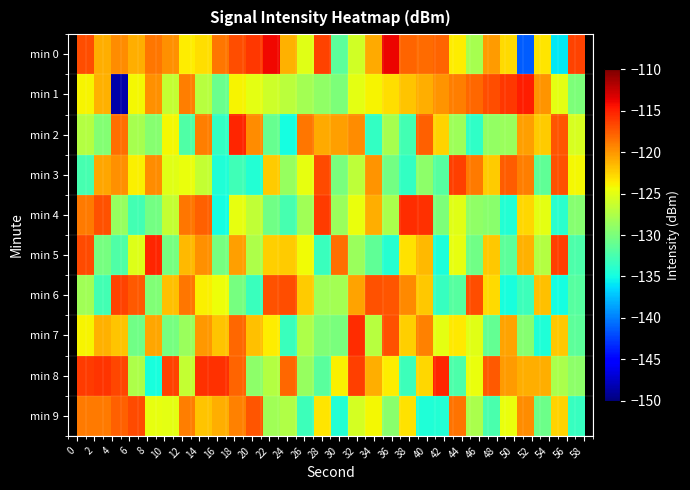

Reading left to right, transcribe all the data shown in this chart.

min 0: -117.0	-121.0	-119.6	-121.0	-118.7	-119.7	-123.7	-123.1	-118.7	-117.0	-115.9	-114.0	-121.2	-125.0	-116.5	-131.5	-125.9	-120.8	-113.8	-117.8	-118.3	-117.9	-123.6	-127.9	-120.2	-122.8	-141.4	-123.4	-135.9	-116.5
min 1: -124.0	-121.2	-148.5	-124.2	-119.8	-126.6	-119.0	-127.1	-130.8	-124.0	-125.0	-126.0	-127.0	-128.0	-129.0	-130.0	-125.0	-124.0	-123.0	-122.0	-121.0	-120.0	-119.0	-118.0	-117.0	-116.0	-115.0	-120.0	-125.0	-130.0
min 2: -127.2	-129.6	-118.4	-127.9	-129.4	-124.1	-132.2	-119.0	-133.5	-115.3	-119.6	-131.0	-134.9	-118.7	-120.9	-120.4	-119.6	-133.5	-127.8	-132.7	-117.7	-122.5	-128.4	-133.7	-128.8	-128.5	-120.4	-122.2	-117.3	-125.6
min 3: -132.6	-120.7	-119.8	-123.8	-119.6	-125.1	-124.5	-126.4	-134.5	-132.8	-134.4	-122.3	-128.7	-124.8	-116.8	-130.0	-126.8	-119.9	-130.4	-133.5	-129.2	-131.8	-116.4	-118.8	-122.3	-117.6	-118.9	-131.3	-117.1	-124.2
min 4: -118.9	-117.1	-128.6	-132.8	-130.4	-126.5	-118.6	-117.8	-134.9	-124.8	-126.7	-130.6	-132.6	-128.2	-116.1	-128.5	-124.6	-120.9	-127.7	-115.6	-115.8	-130.0	-125.1	-129.0	-129.3	-134.3	-122.8	-124.9	-134.0	-129.4
min 5: -116.8	-130.2	-132.1	-125.2	-115.3	-130.2	-121.6	-119.8	-130.2	-120.4	-127.6	-122.4	-122.3	-124.3	-133.2	-118.3	-128.6	-131.3	-134.2	-123.2	-121.4	-134.7	-124.8	-130.5	-122.1	-131.5	-121.2	-127.3	-116.3	-132.2
min 6: -128.2	-132.7	-116.5	-117.5	-129.8	-121.8	-118.7	-123.9	-124.4	-130.2	-133.1	-117.1	-117.0	-122.3	-128.2	-128.0	-120.5	-117.1	-117.3	-119.4	-122.2	-133.3	-131.8	-117.0	-122.9	-134.8	-133.0	-121.7	-134.9	-131.8
min 7: -124.0	-121.2	-122.0	-130.5	-120.8	-130.3	-128.5	-120.1	-122.0	-118.0	-121.8	-123.6	-133.1	-127.6	-129.7	-130.1	-115.5	-127.1	-117.2	-122.4	-119.1	-124.9	-123.5	-125.1	-131.1	-120.6	-129.4	-134.5	-122.1	-131.5
min 8: -116.2	-115.9	-116.7	-127.6	-134.7	-116.4	-126.4	-115.7	-115.7	-117.9	-129.1	-127.3	-118.0	-128.7	-131.6	-123.9	-116.3	-121.1	-123.6	-133.1	-122.7	-115.2	-132.2	-124.6	-117.5	-120.2	-121.1	-121.0	-127.8	-129.1
min 9: -118.8	-118.8	-117.7	-116.7	-124.8	-125.0	-119.0	-122.0	-121.0	-119.1	-117.2	-128.2	-127.5	-133.1	-123.4	-134.3	-125.7	-124.1	-129.3	-123.2	-134.4	-134.3	-118.5	-127.8	-132.5	-124.6	-119.6	-130.7	-122.5	-133.3